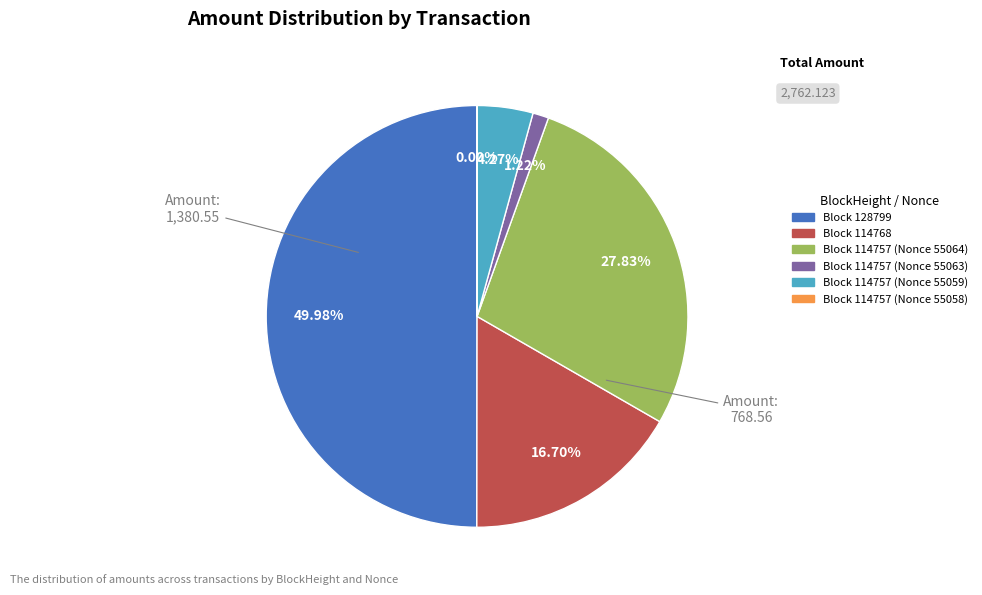

Combined, do 114757_55059 and 114757_55064 account for over 50%?

No